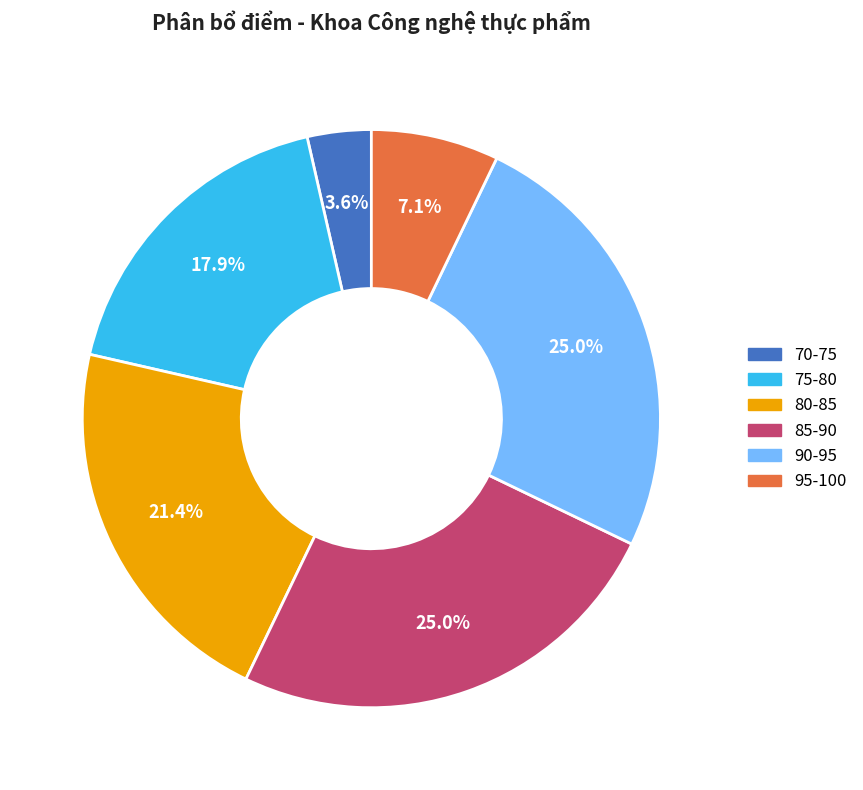

Is there any slice that represents more than half of the pie?

No